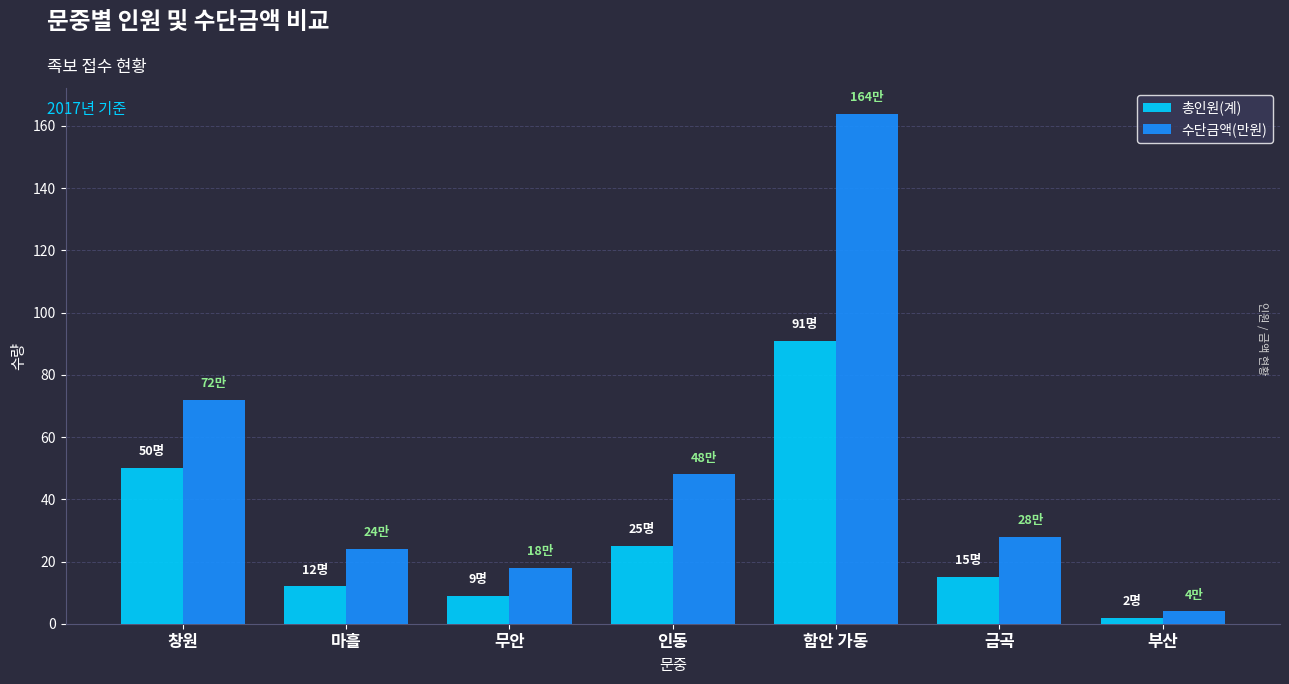

List the series in order of their peak value, highest first.

수단금액(만원), 총인원(계)